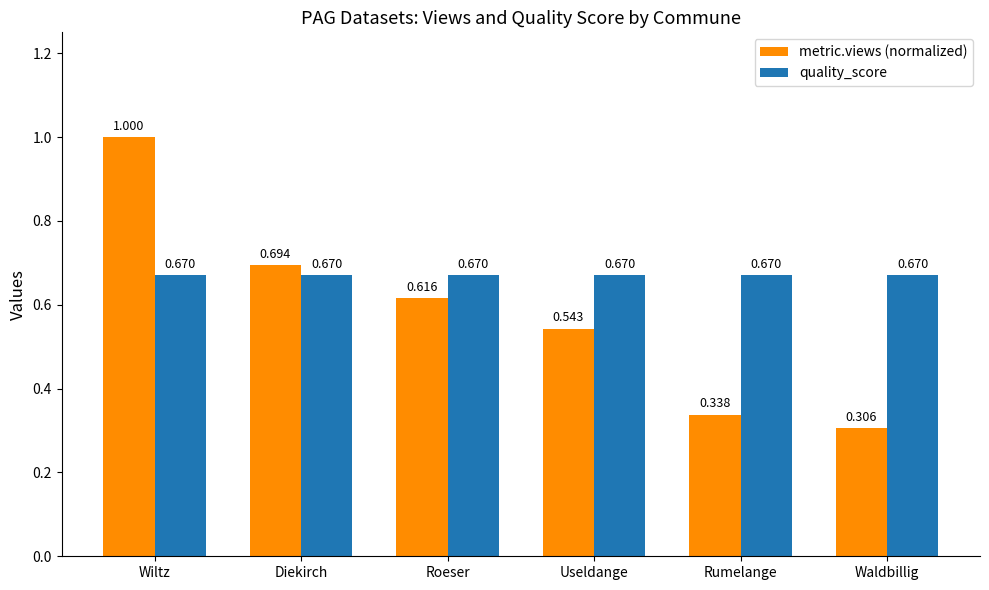

What position from the right is Useldange?

3